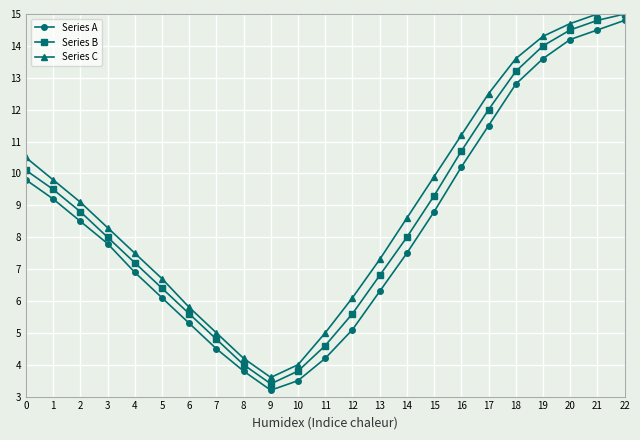

What is the value of the Series C point at the 18th from the left?

12.5